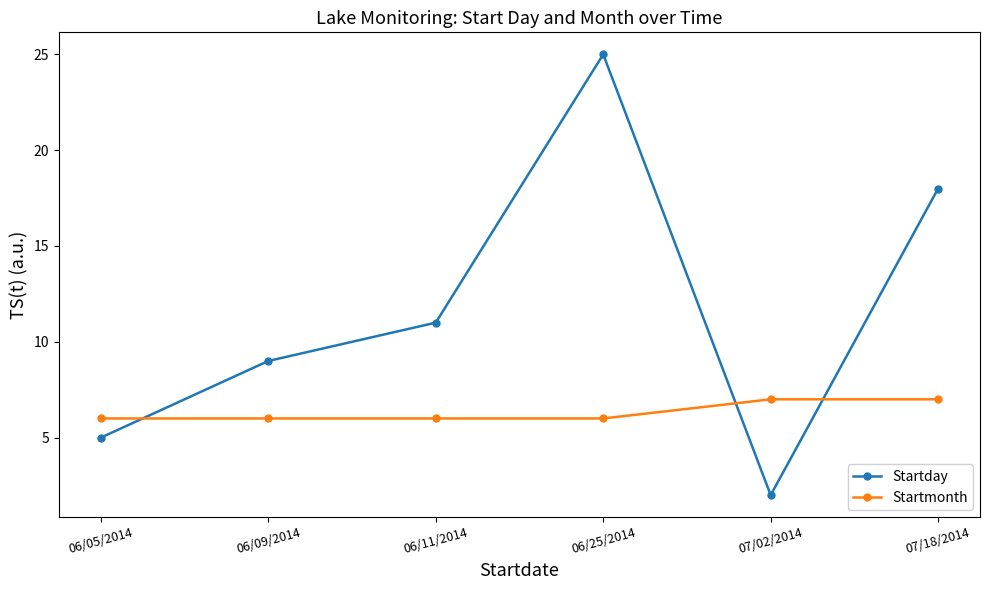

What is the minimum value shown in the chart?

2